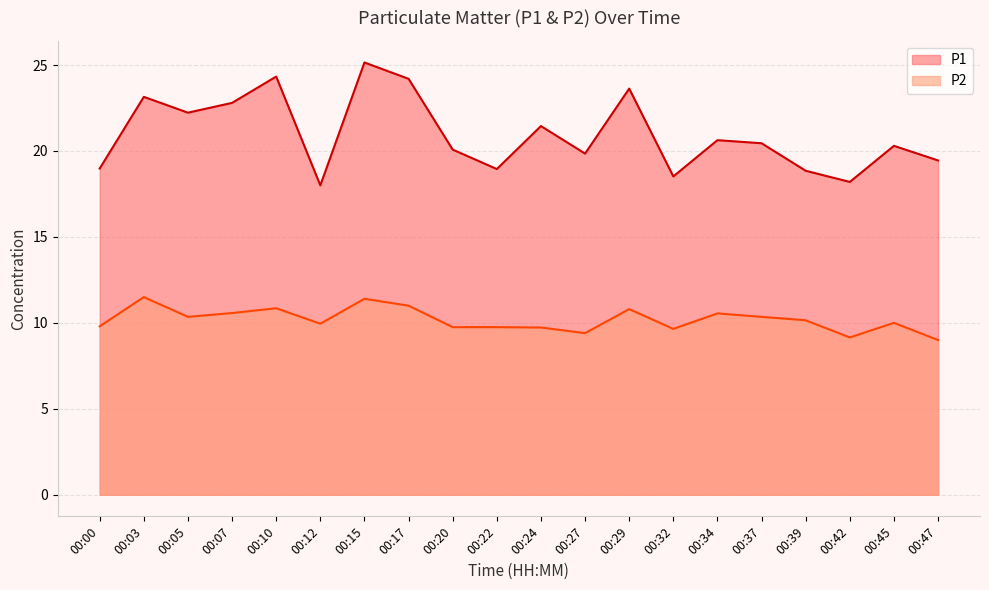

List the series in order of their overall mean, highest first.

P1, P2